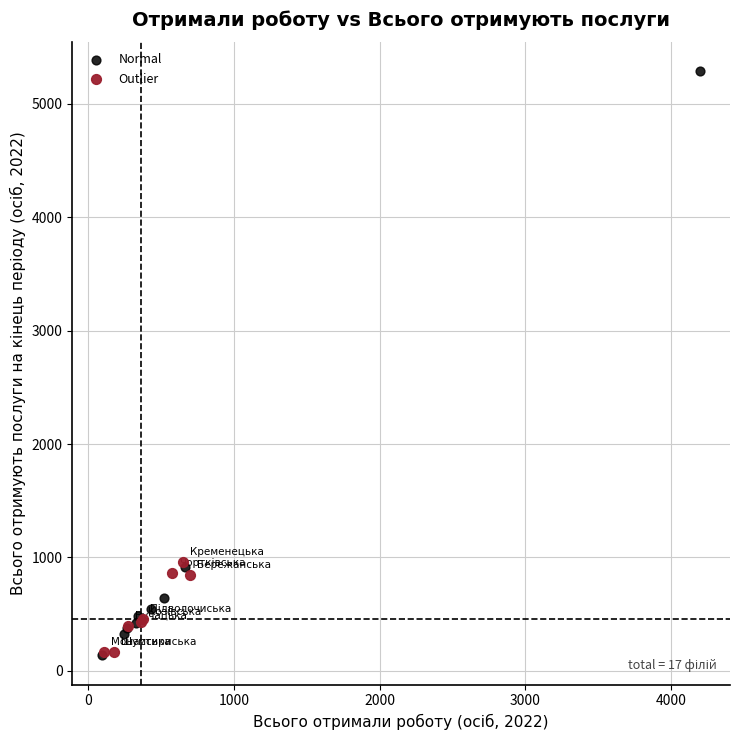

Which series has the widest spread of Y values?

Normal